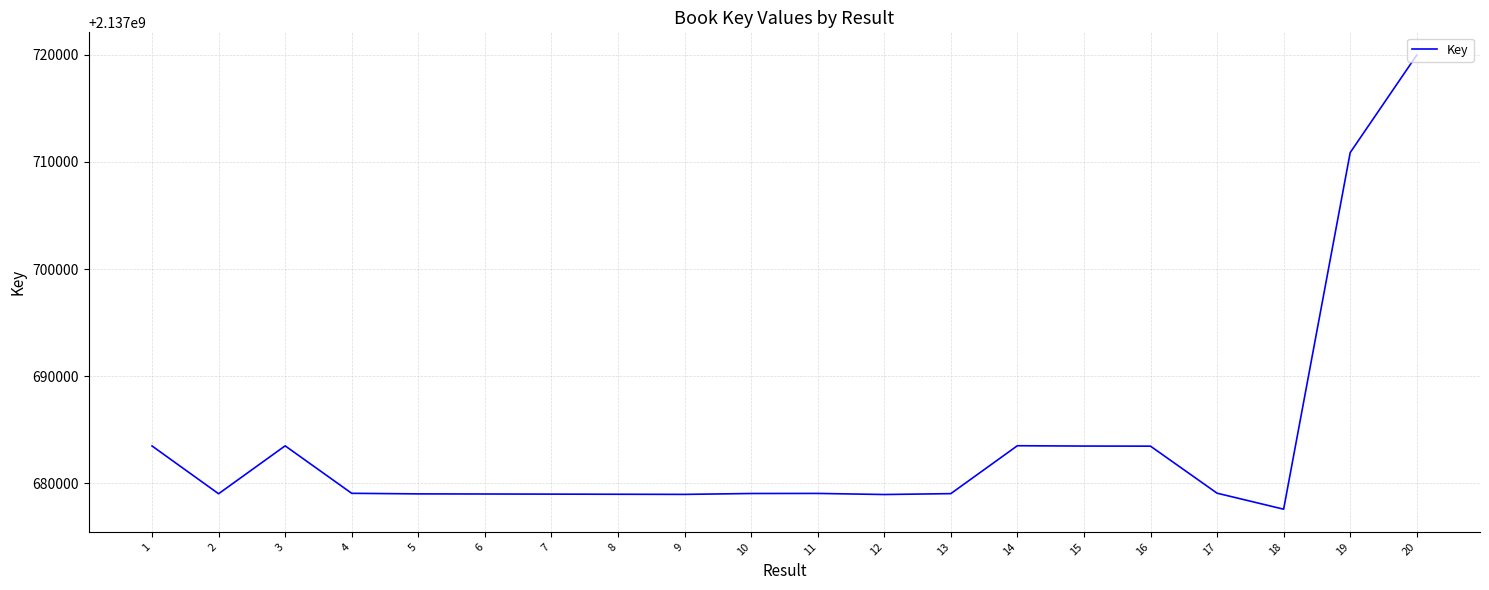

What is the difference between the second highest and minimum values?

33277